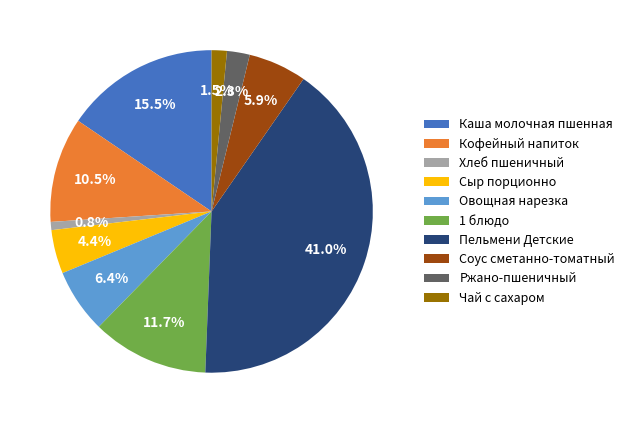

Between Овощная нарезка and Соус сметанно-томатный, which is larger?

Овощная нарезка